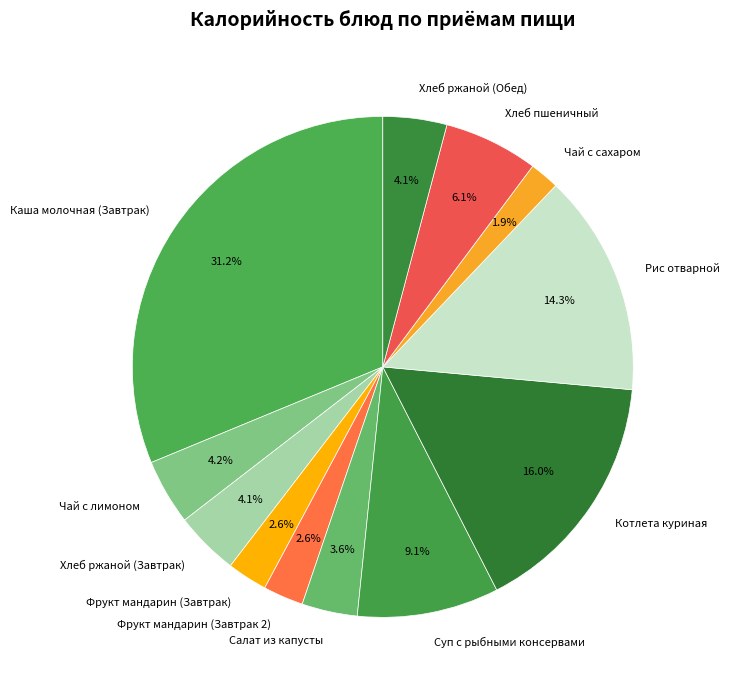

What percentage is NOT represented by Фрукт мандарин (Завтрак 2)?

97.4%